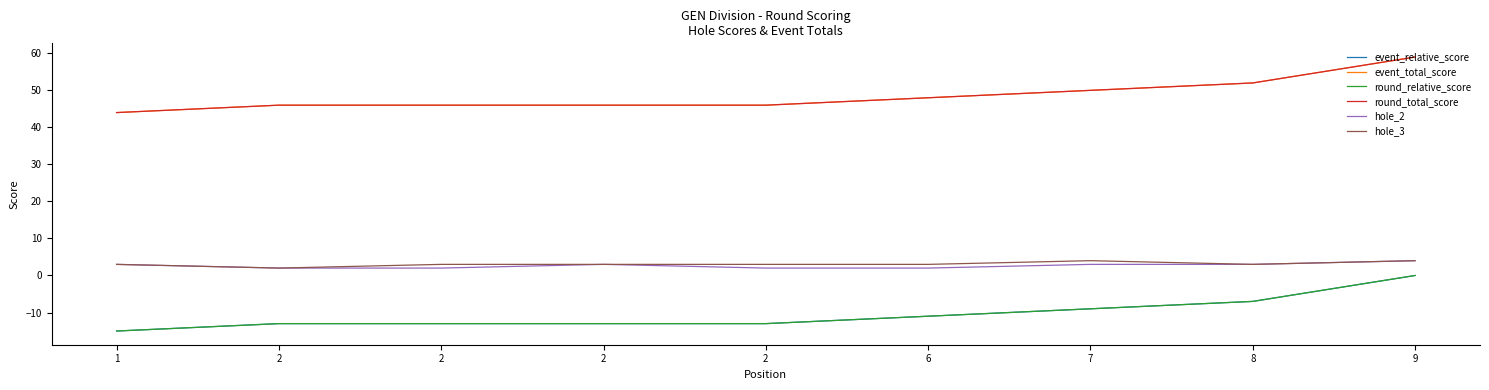

Read the round_relative_score value at 8, to the nearest 10.

-10